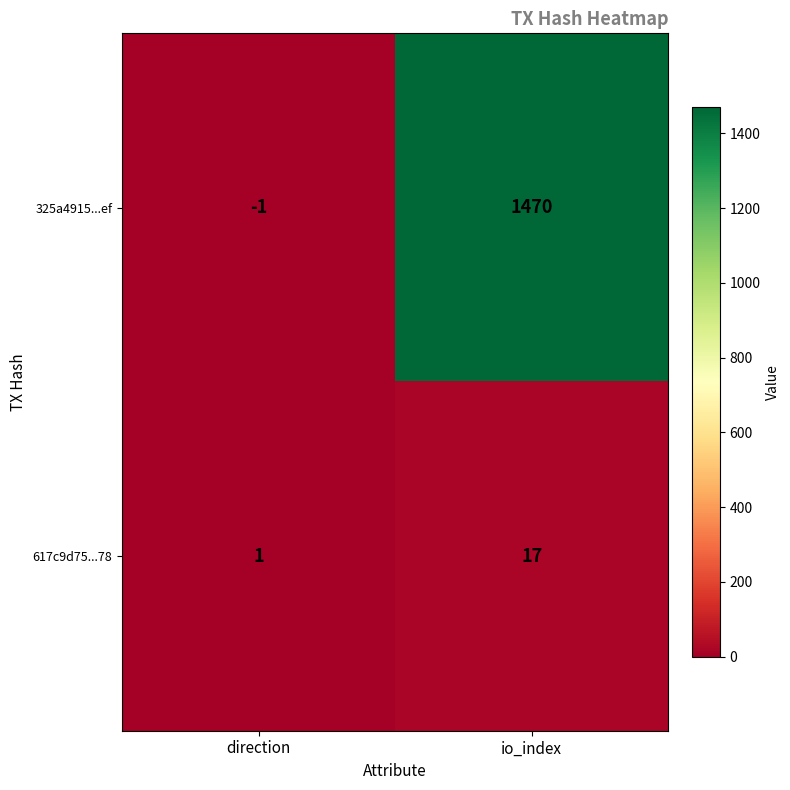

List the series in order of their overall mean, lowest first.

617c9d75...78, 325a4915...ef